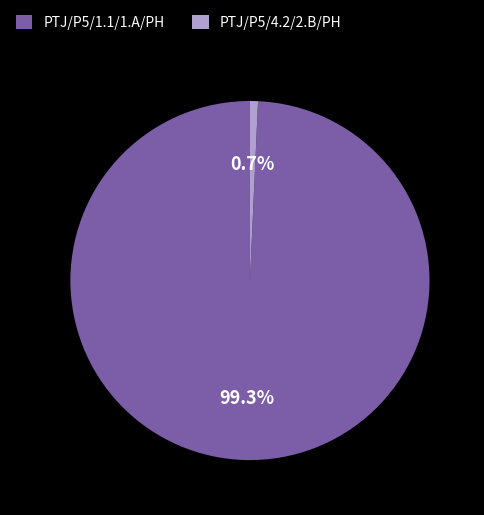

Approximately how many times larger is the value at PTJ/P5/1.1/1.A/PH compared to PTJ/P5/4.2/2.B/PH?

138.0